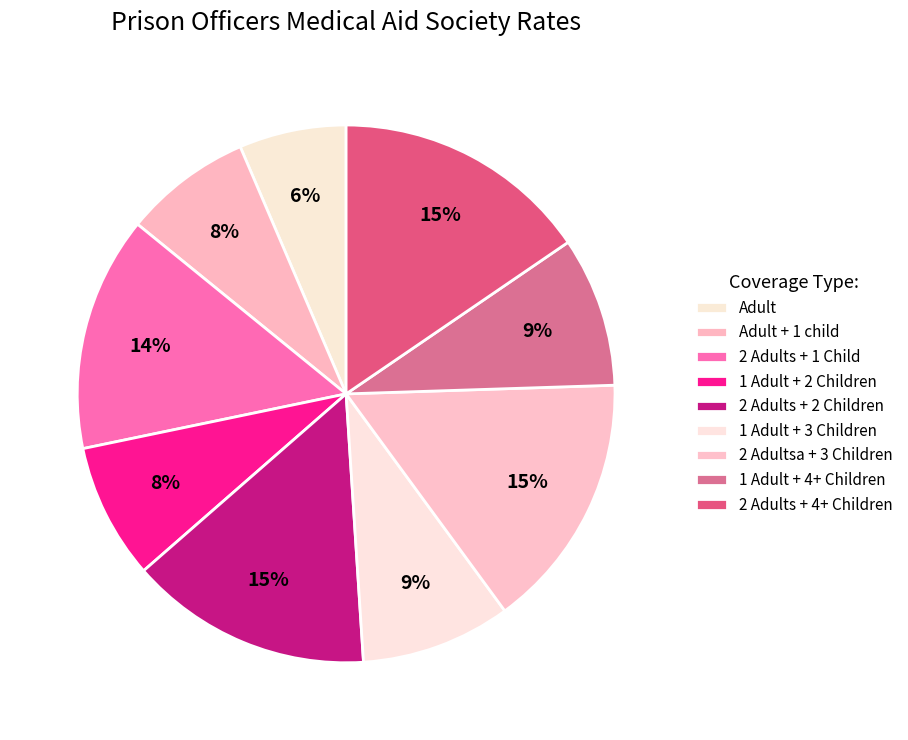

Which has a higher value, 2 Adults + 2 Children or 1 Adult + 3 Children?

2 Adults + 2 Children